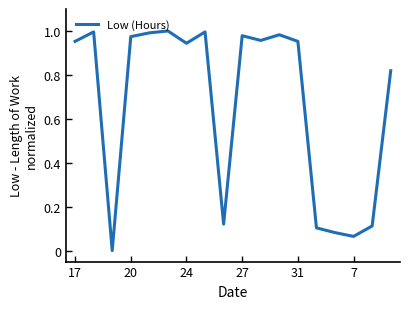

The chart shows a value of 1.5 at 17. True or false?

False